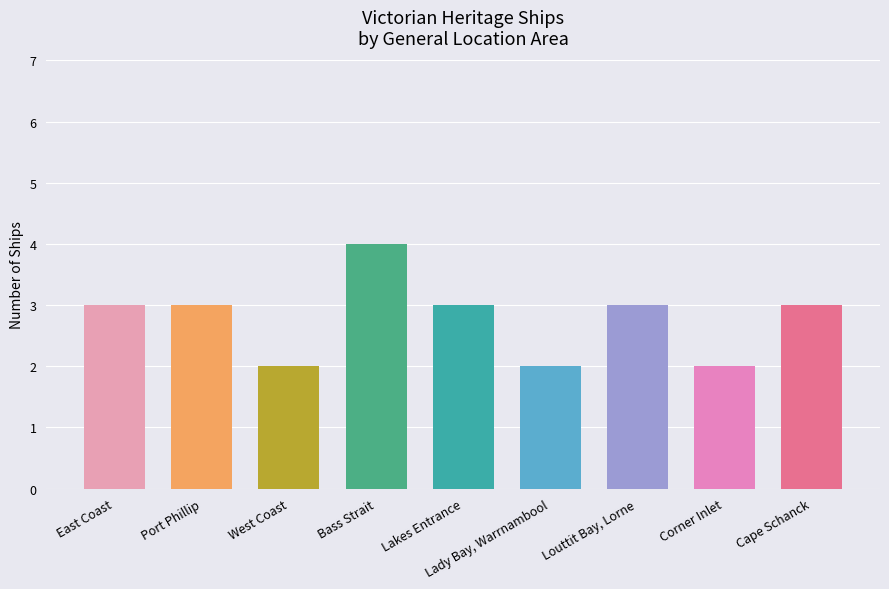

What is the smallest value displayed?

2